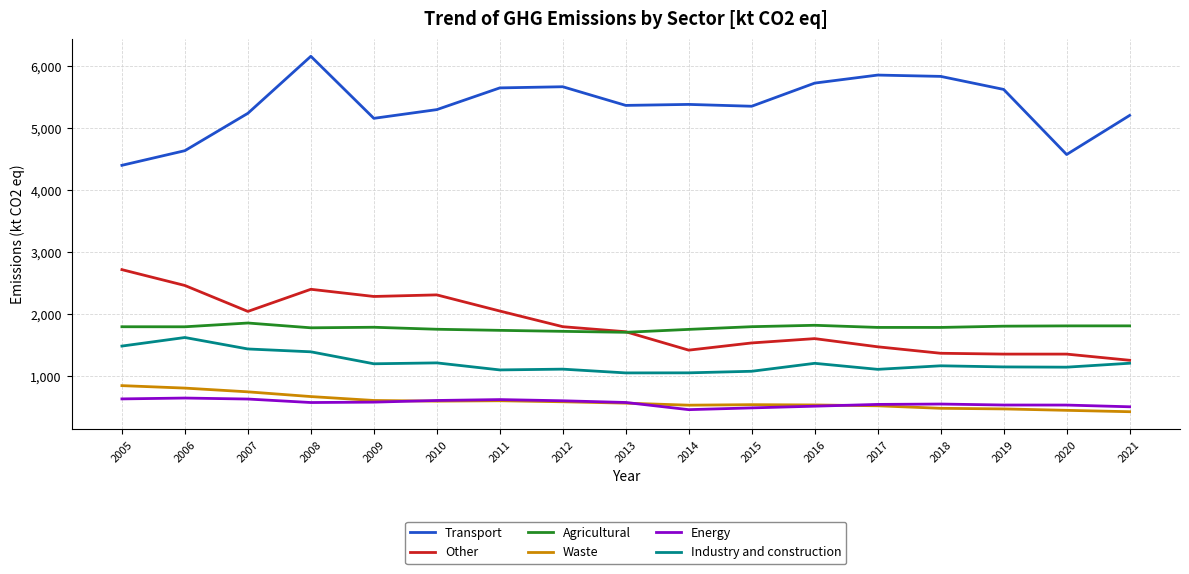

Which series has the largest total across all categories?

Transport